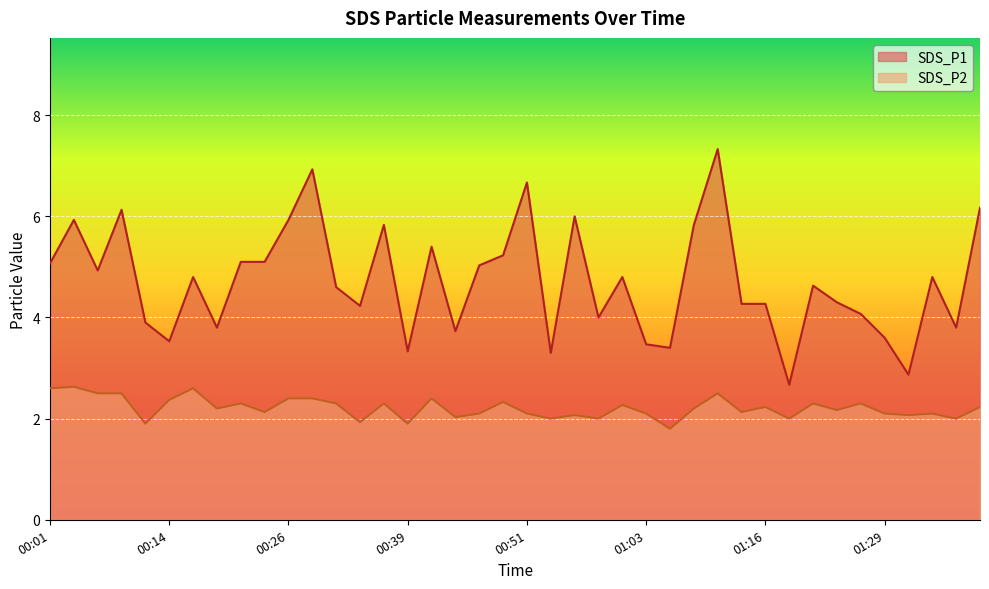

Rank the series at 01:24 from lowest to highest value.

SDS_P2, SDS_P1